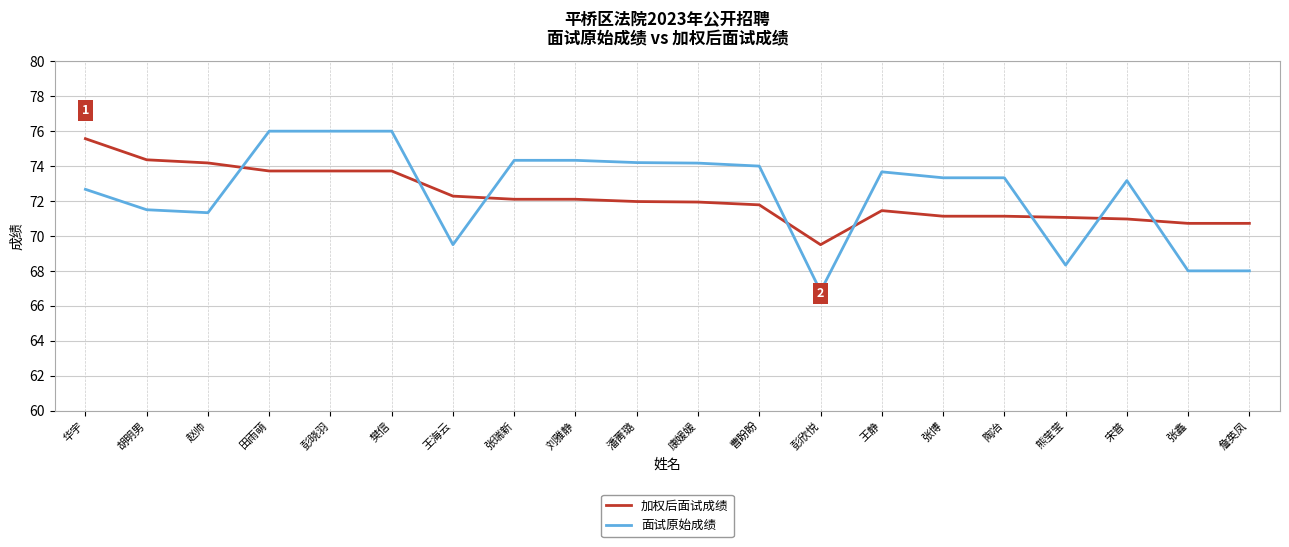

What is the average value of the 面试原始成绩 series?

72.4